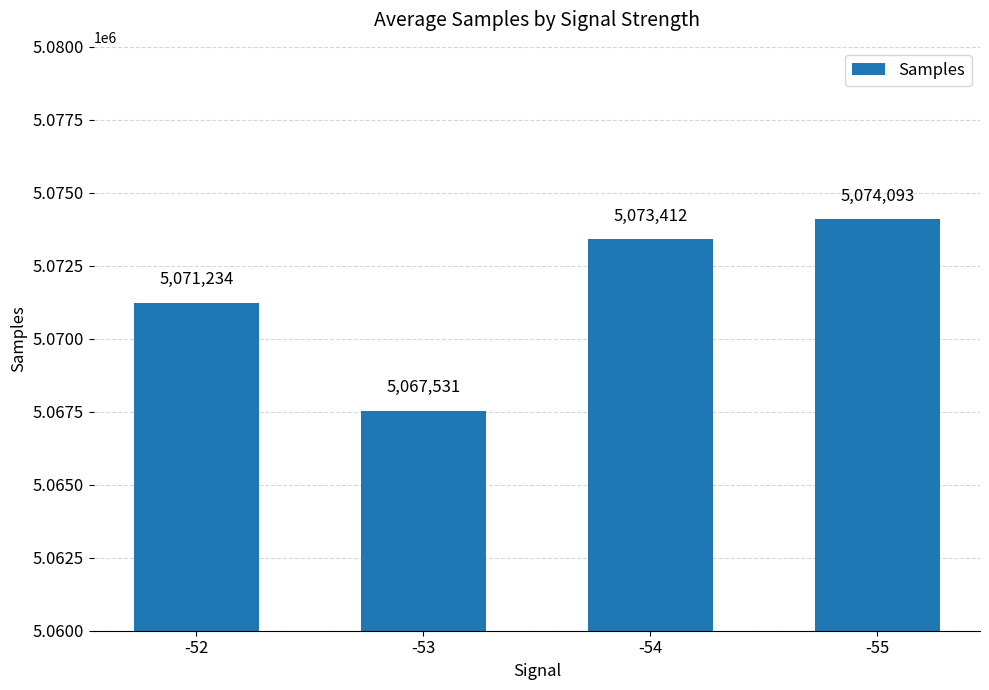

What is the maximum value shown in the chart?

5074093